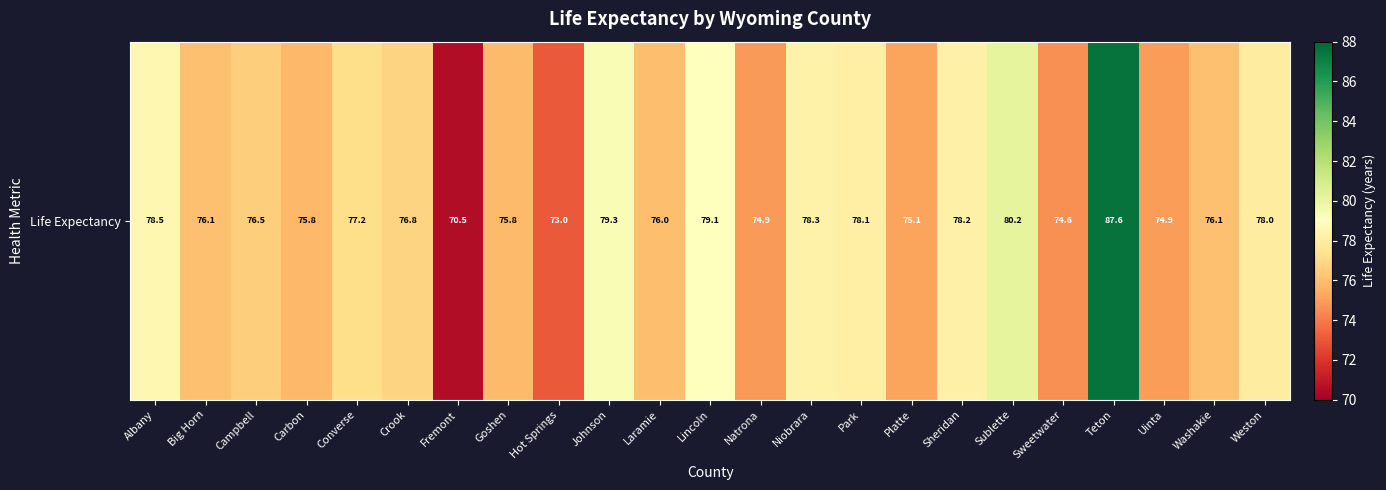

True or false: the data shows 49.6 at Natrona.

False